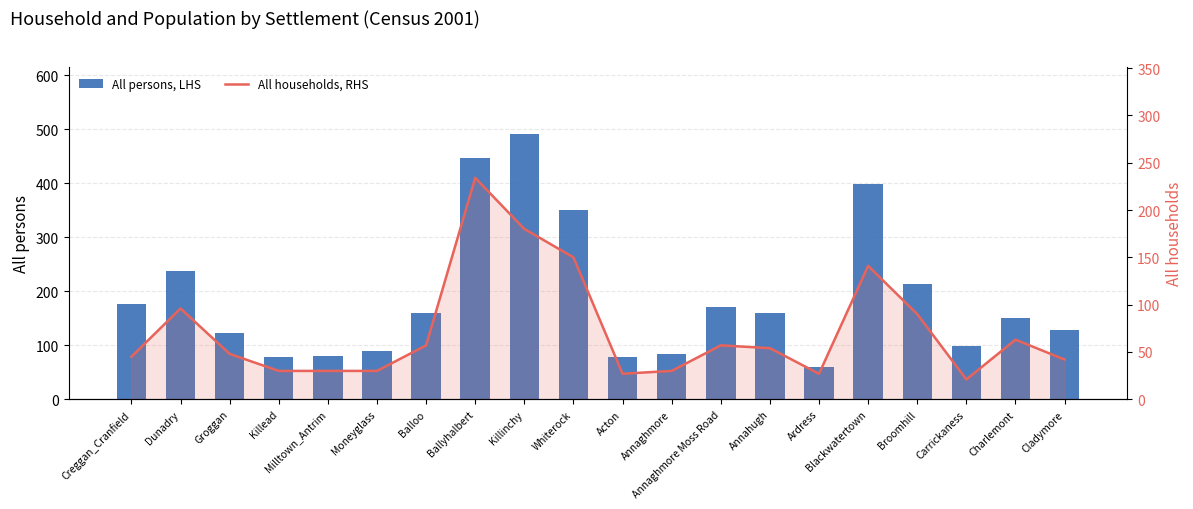

Between Annahugh and Ardress, which series saw the biggest shift?

All persons, LHS